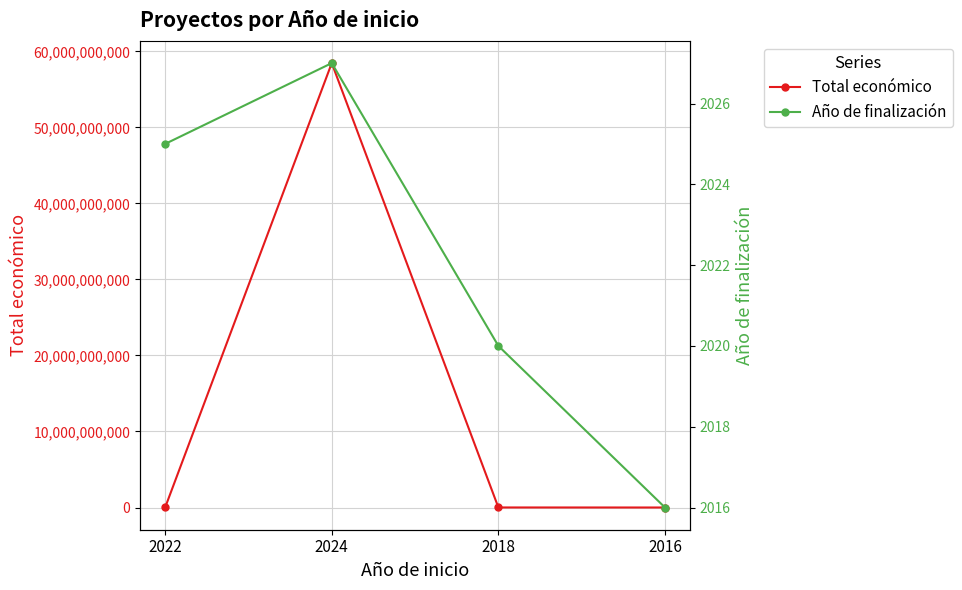

True or false: Año de finalización and Total económico intersect in this chart.

False